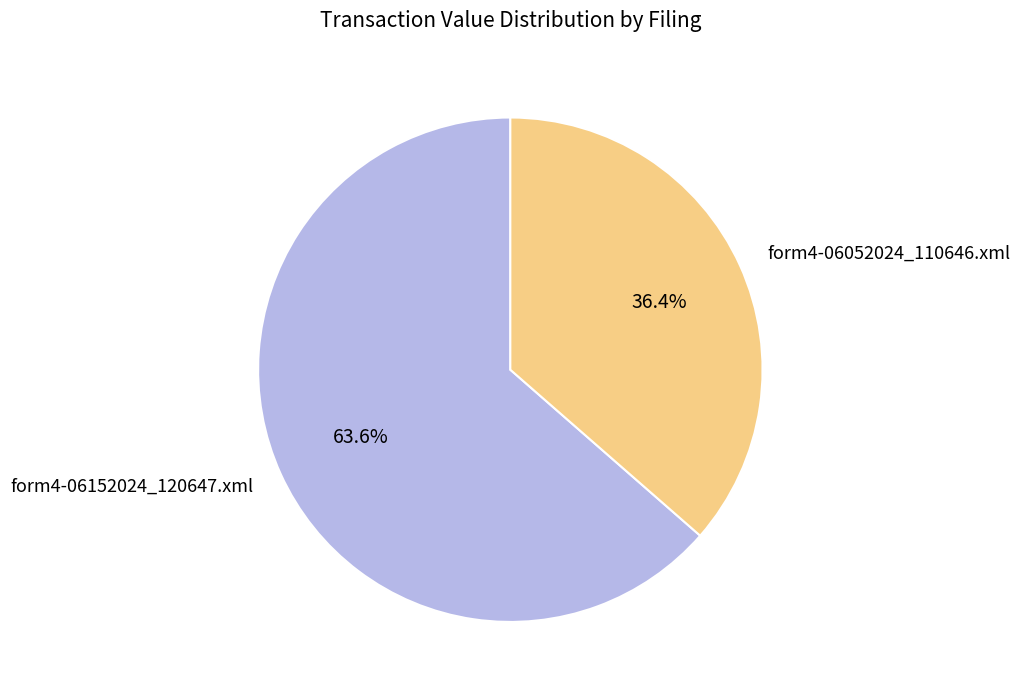

Which category has the smallest portion of the pie?

form4-06052024_110646.xml